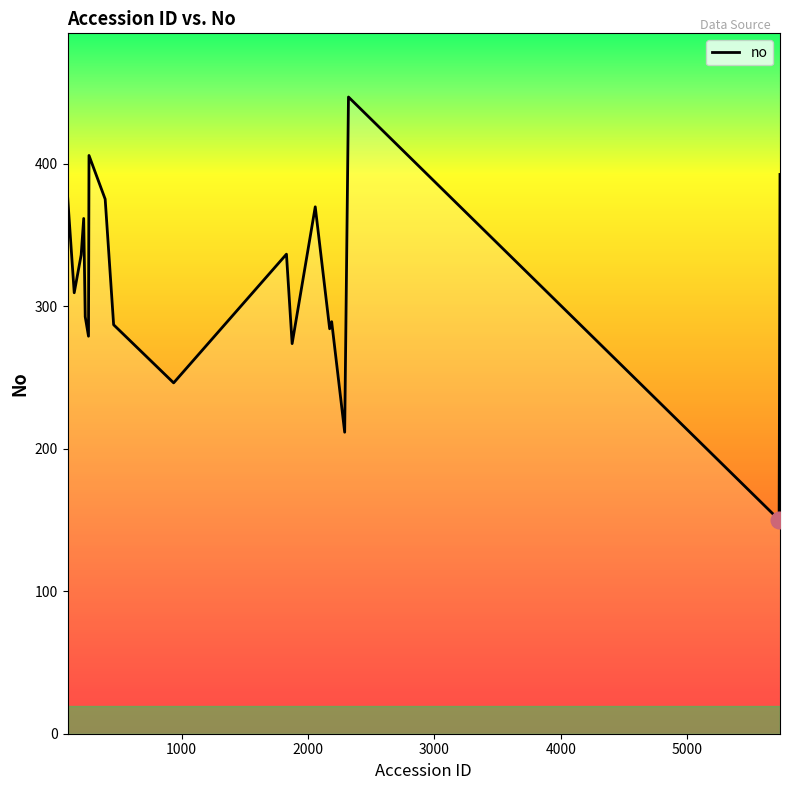

How many lines are shown in the chart?

1